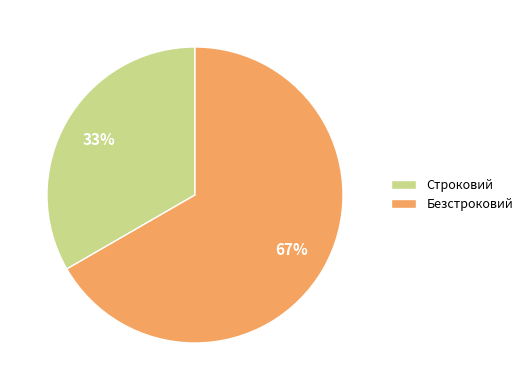

Between Безстроковий and Строковий, which is larger?

Безстроковий